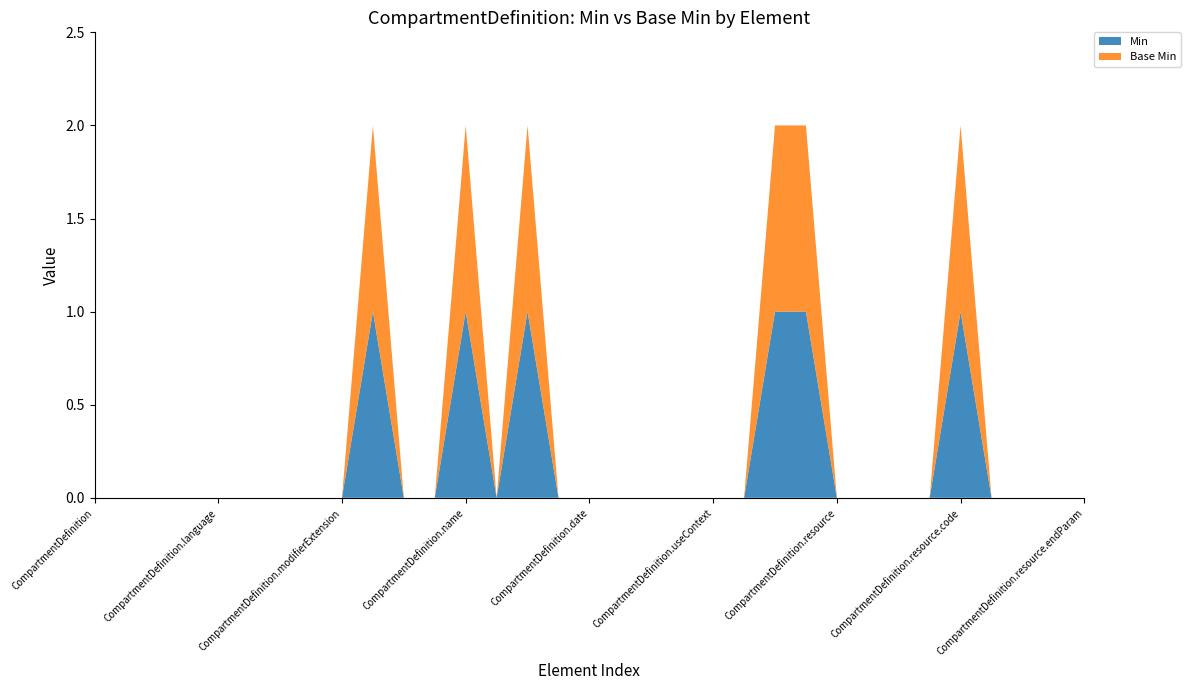

Reading left to right, what are all the values shown in this chart?

Min: 0	0	0	0	0	0	0	0	0	1	0	0	1	0	1	0	0	0	0	0	0	0	1	1	0	0	0	0	1	0	0	0	0
Base Min: 0	0	0	0	0	0	0	0	0	1	0	0	1	0	1	0	0	0	0	0	0	0	1	1	0	0	0	0	1	0	0	0	0